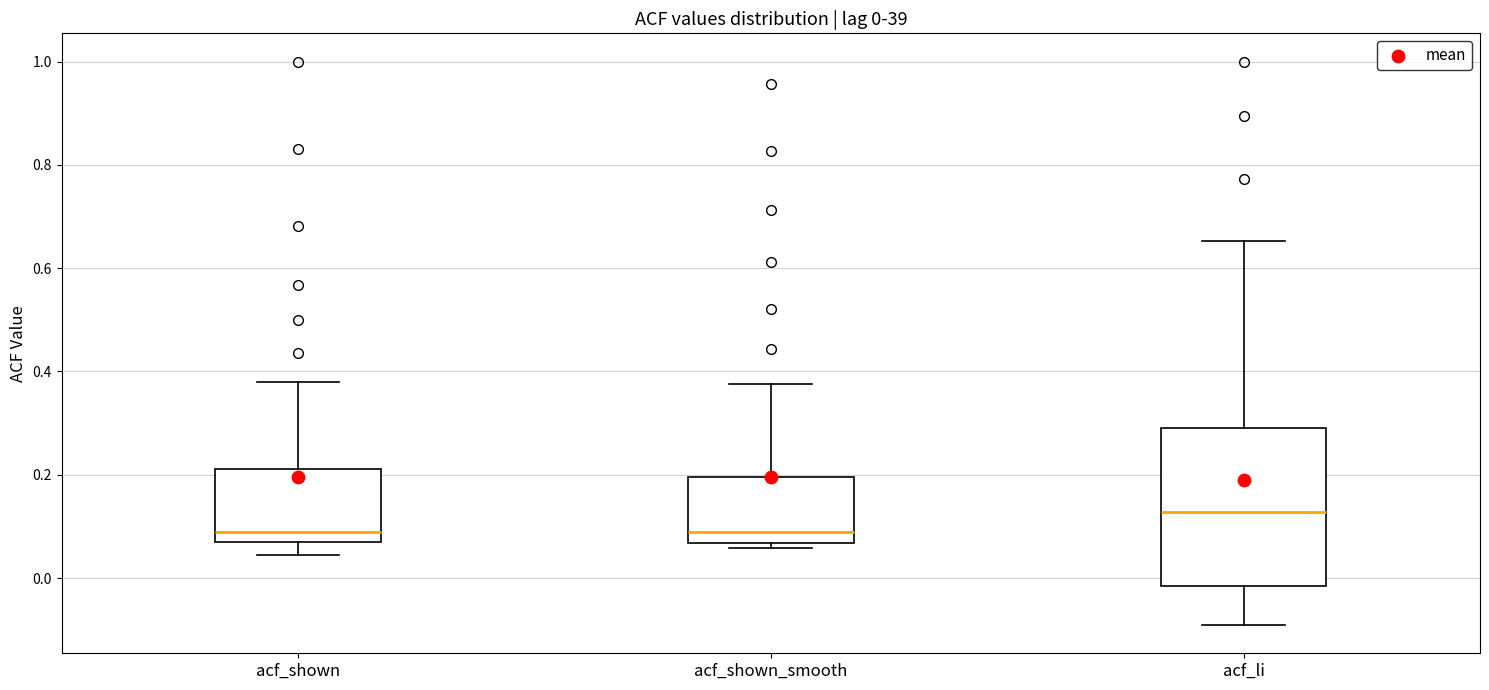

Which box's median line is the highest?

acf_li